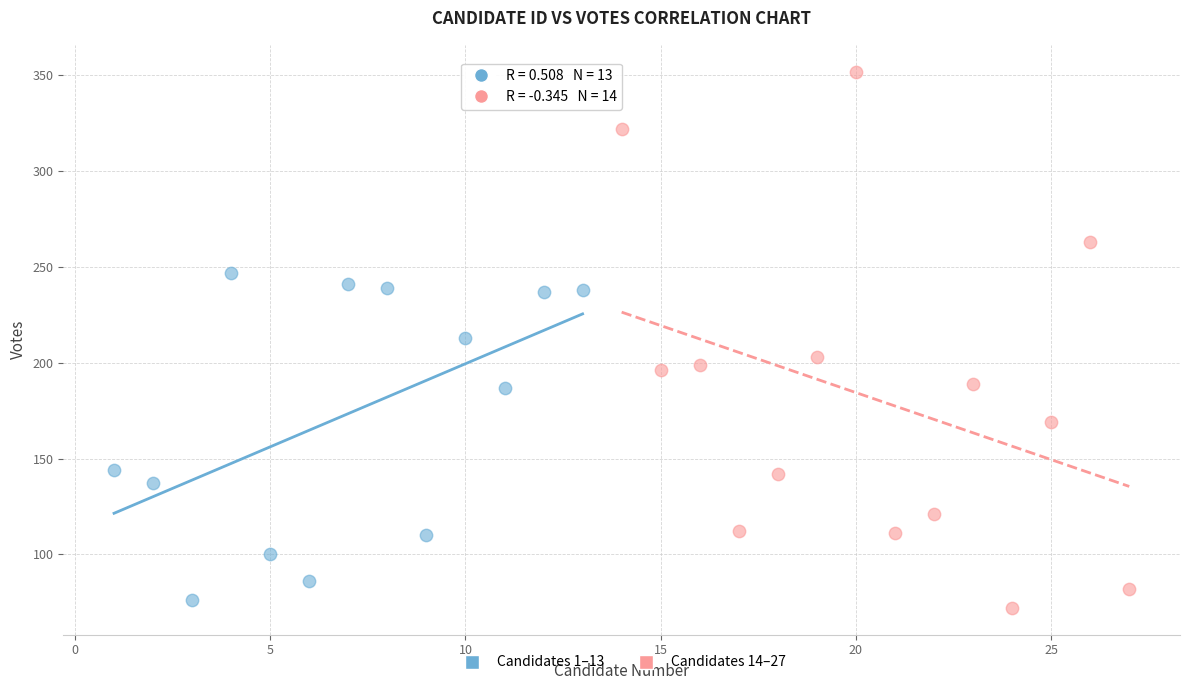

Which series reaches the maximum Y coordinate?

Candidates 14–27